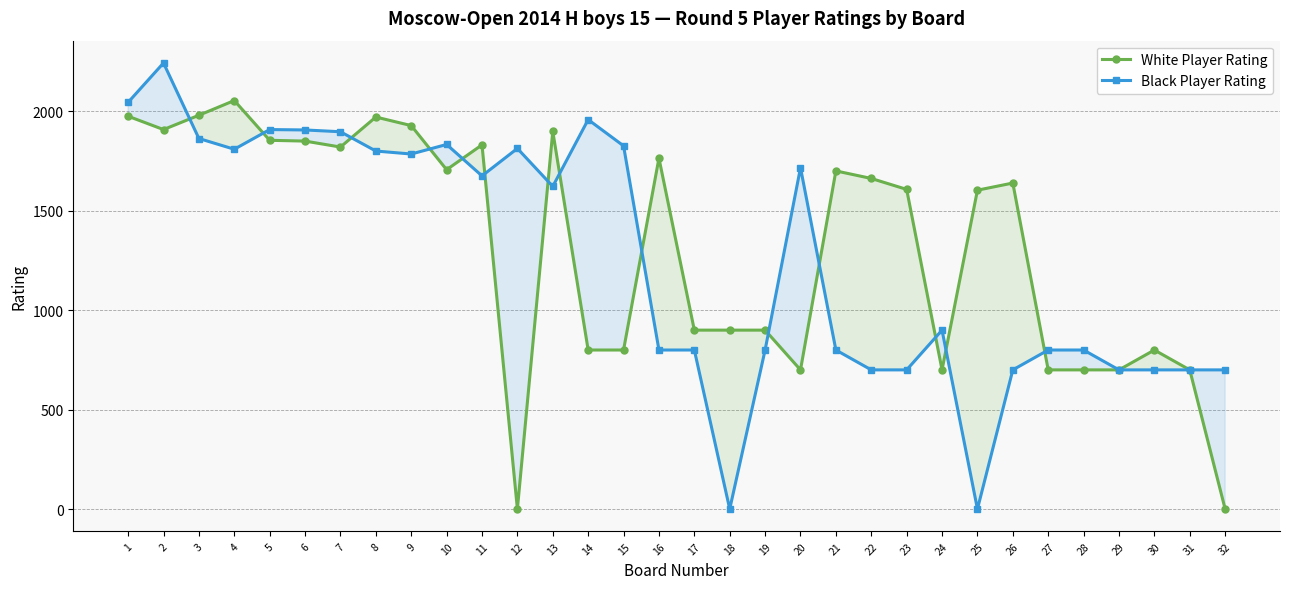

Is the value of White Player Rating at 28 greater than the value of Black Player Rating at 2?

No